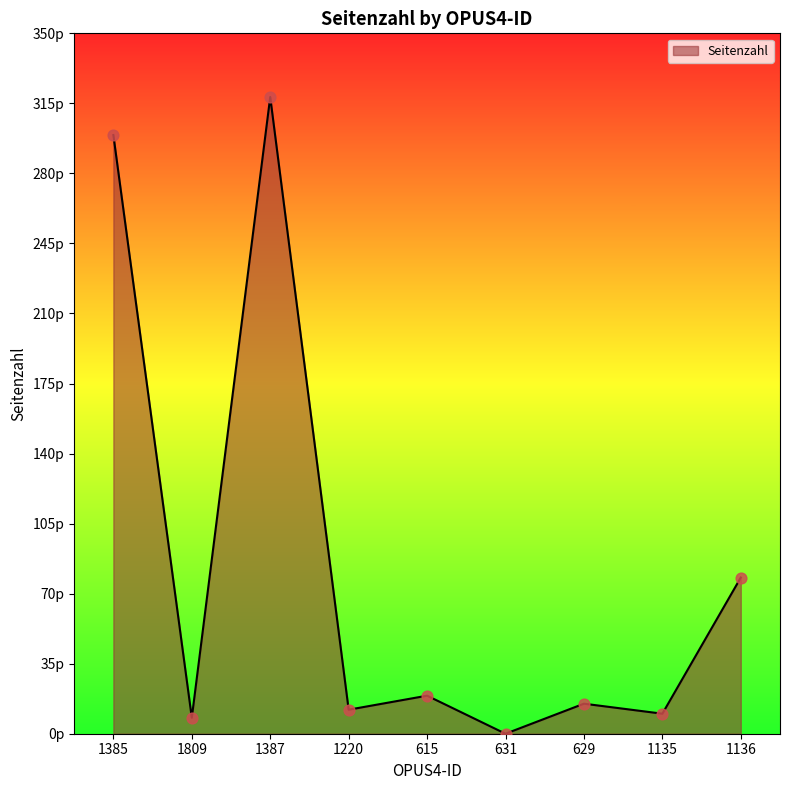

What is the ratio of the value at 1387 to the value at 1220?

26.5